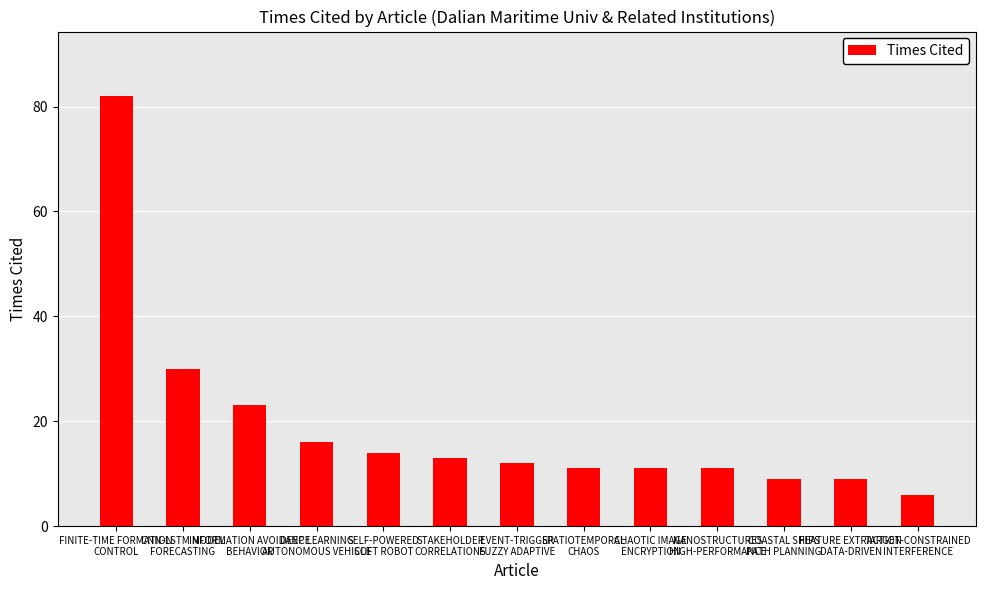

Reading left to right, what are all the values shown in this chart?

82	30	23	16	14	13	12	11	11	11	9	9	6